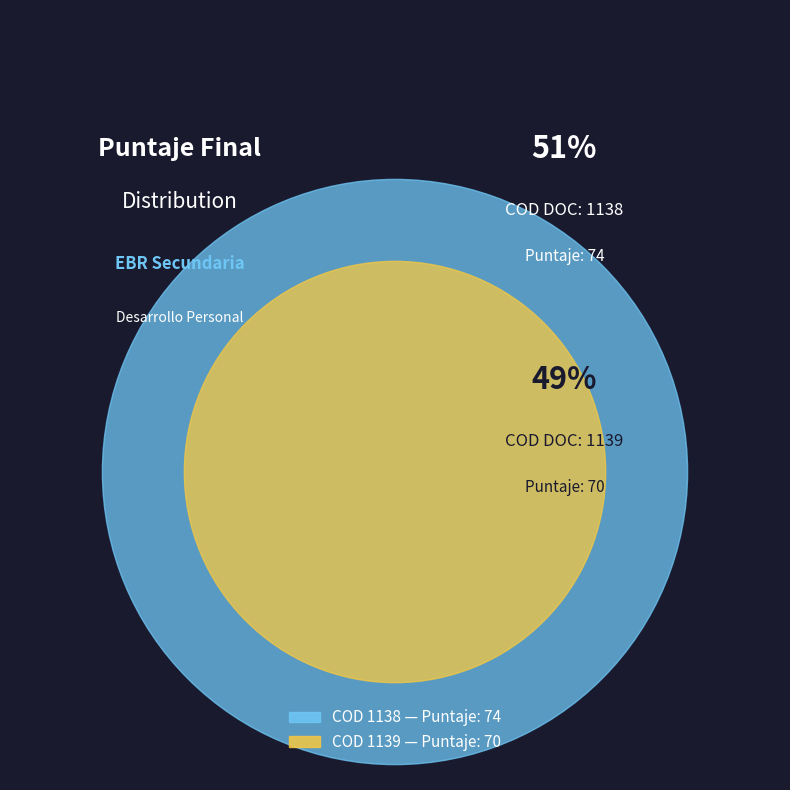

What is the largest slice in the pie chart?

1138